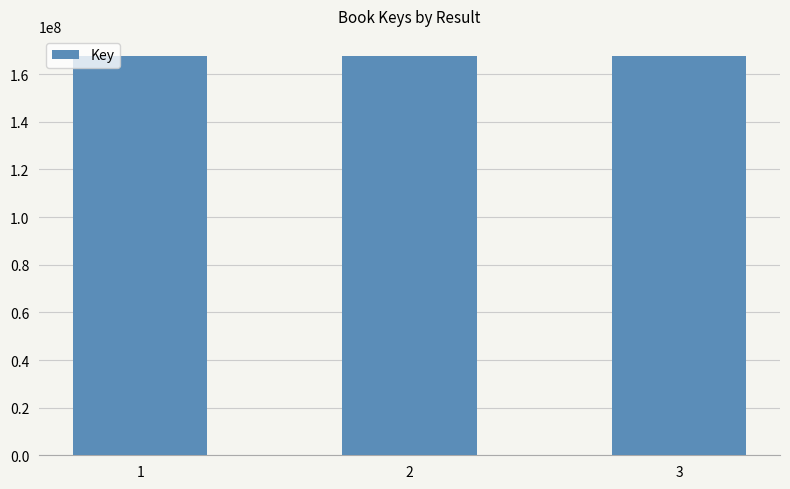

What is the ratio of the value at 1 to the value at 2?

1.0